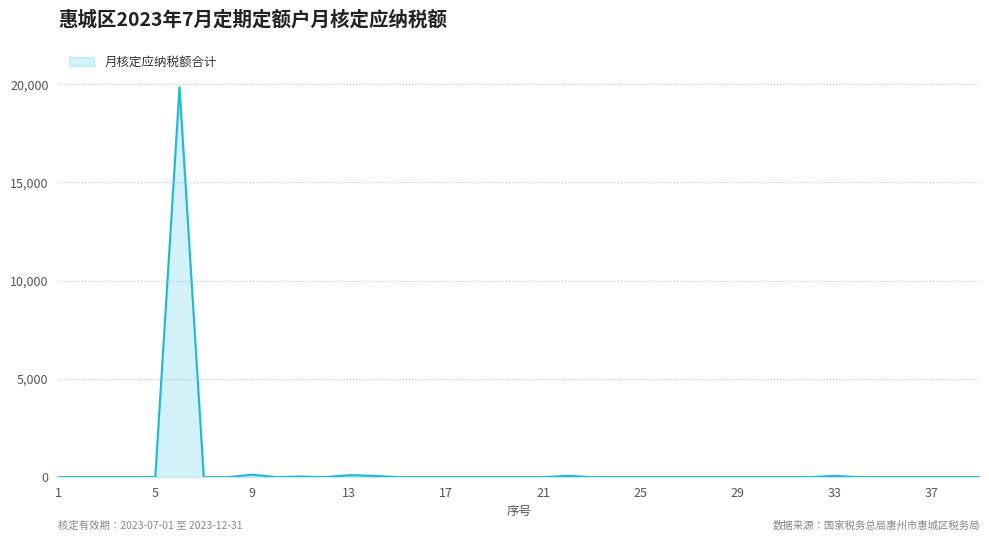

How many lines are shown in the chart?

1